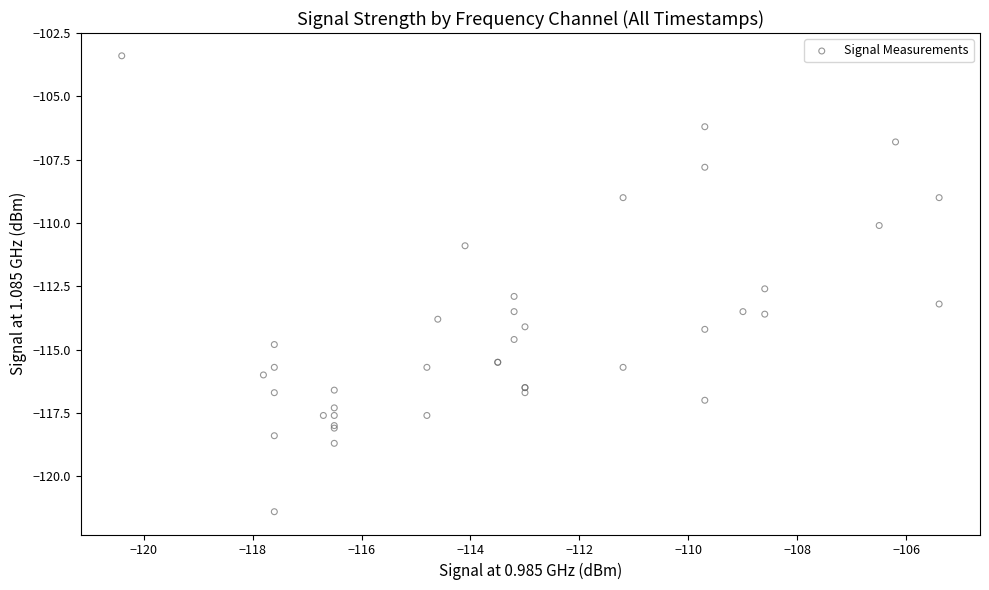

What Y value in the scatter plot is closest to -112?

-112.6